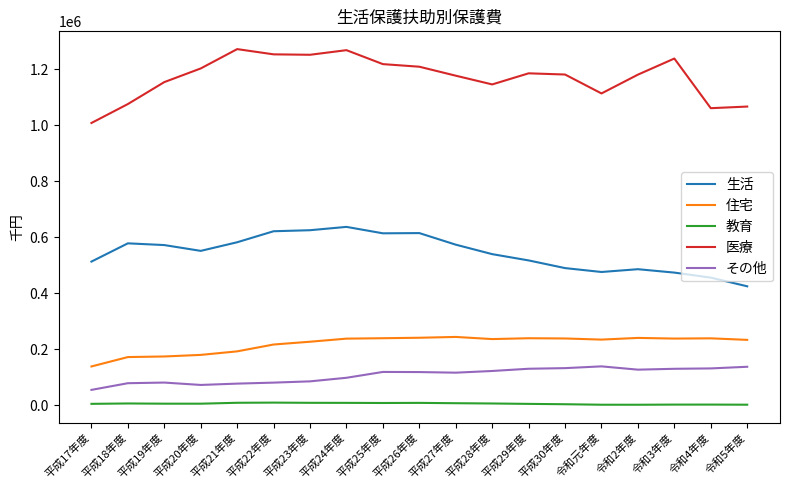

What is the minimum value for 医療?

1007753